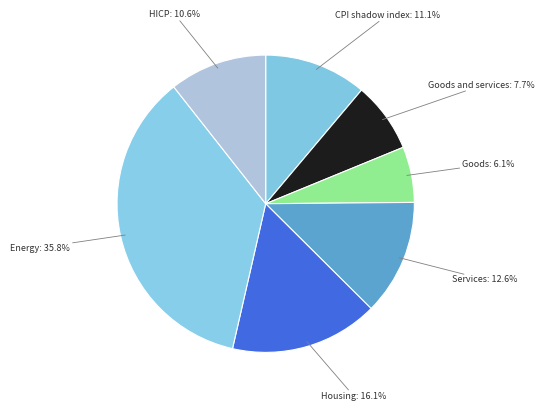

The Housing slice represents 16% of the pie. True or false?

True